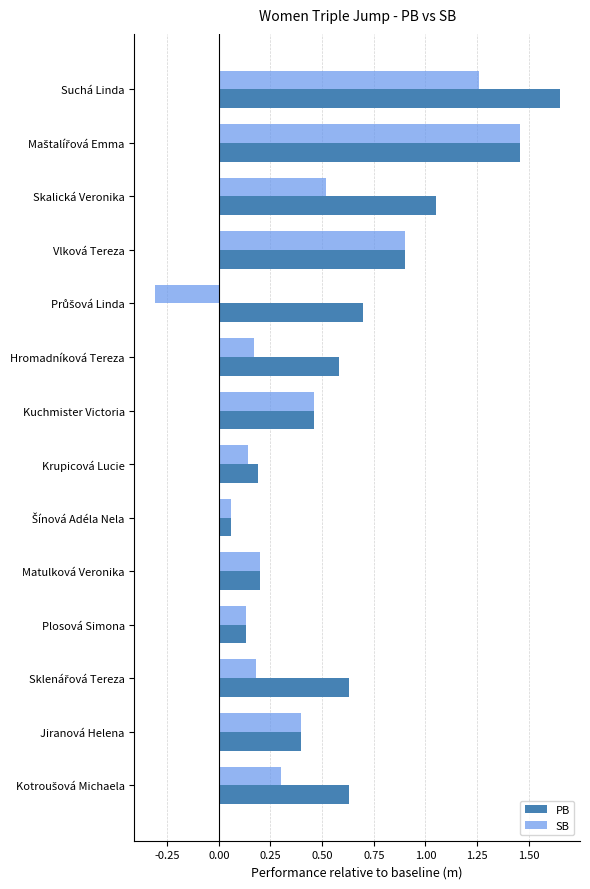

What is the total value across all series at Vlková Tereza?

1.8